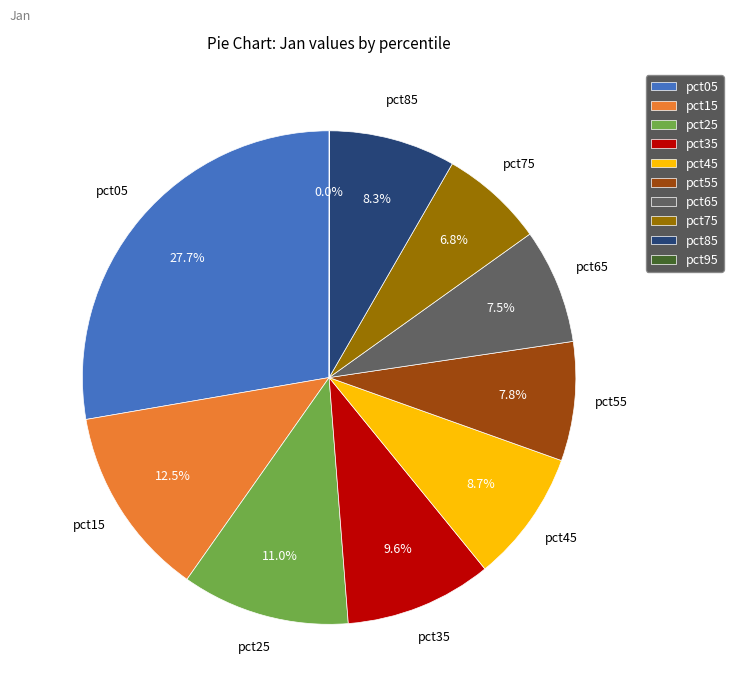

What portion of the pie excludes pct65?

92.5%